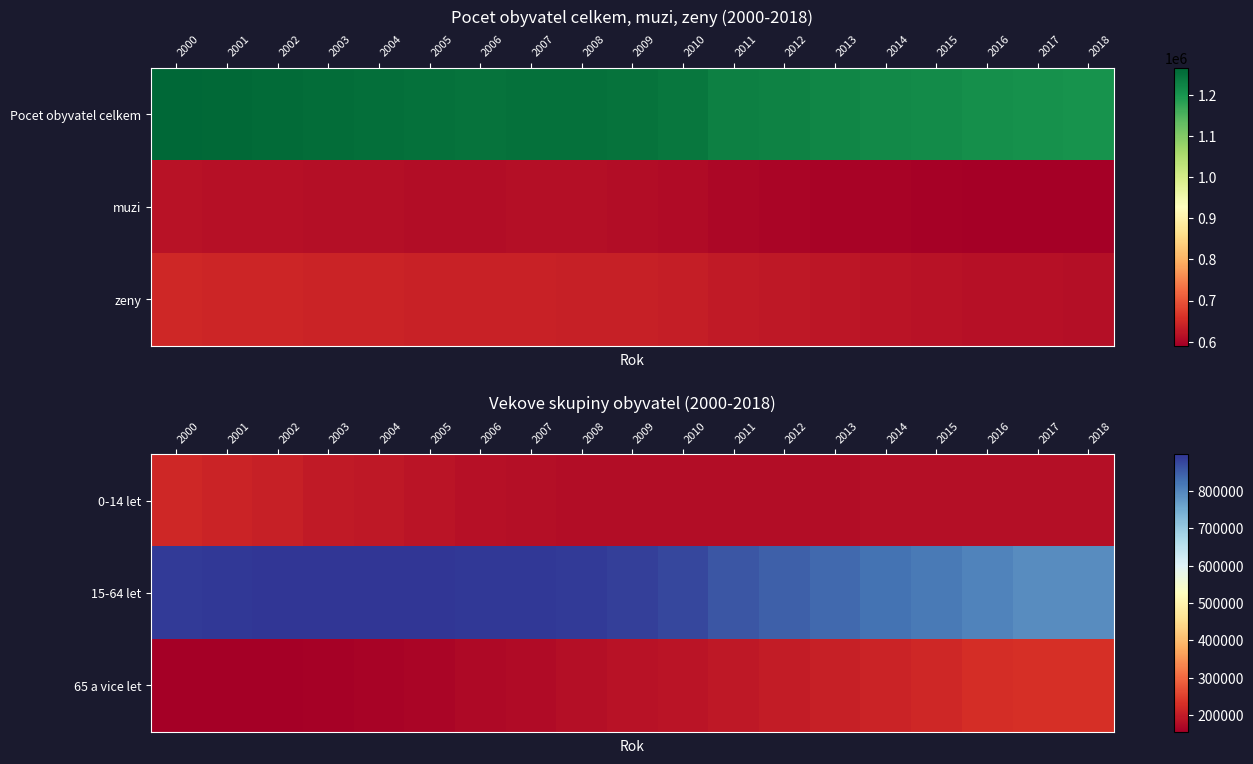

Count the number of categories in the chart.

19